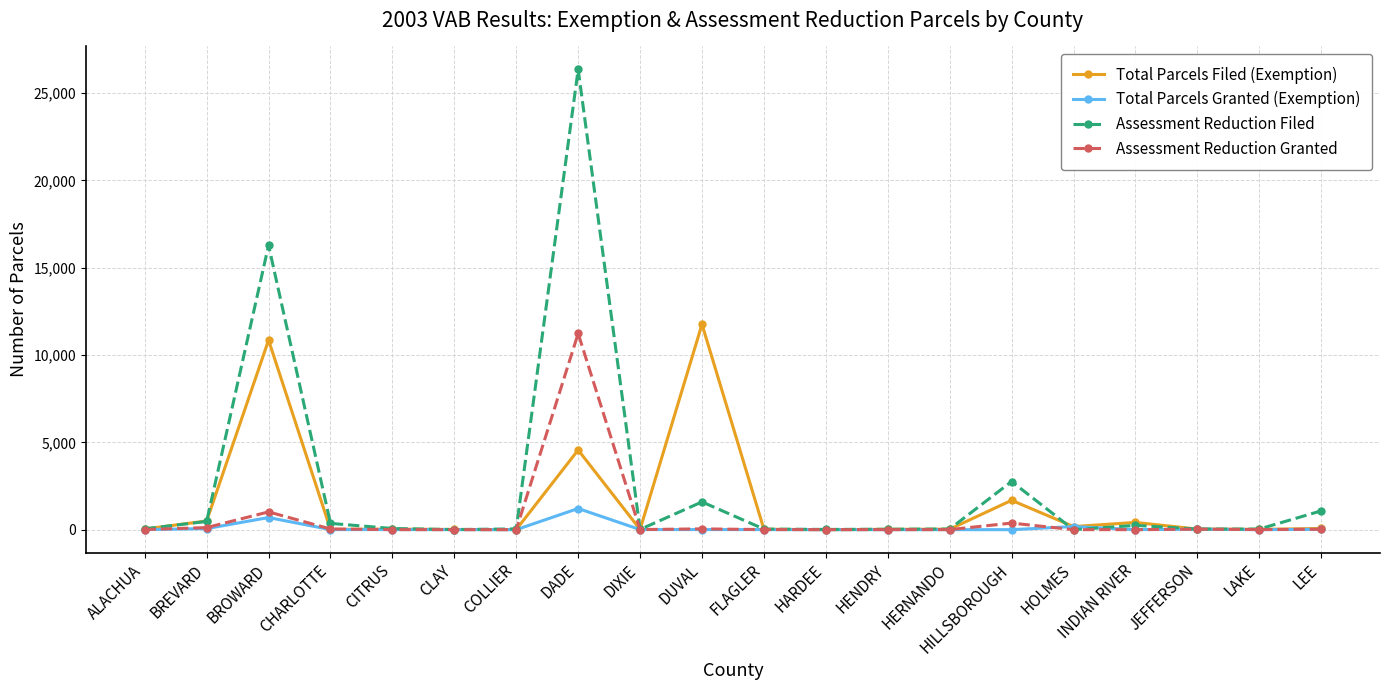

The Assessment Reduction Granted series shows 3 at HENDRY. True or false?

True